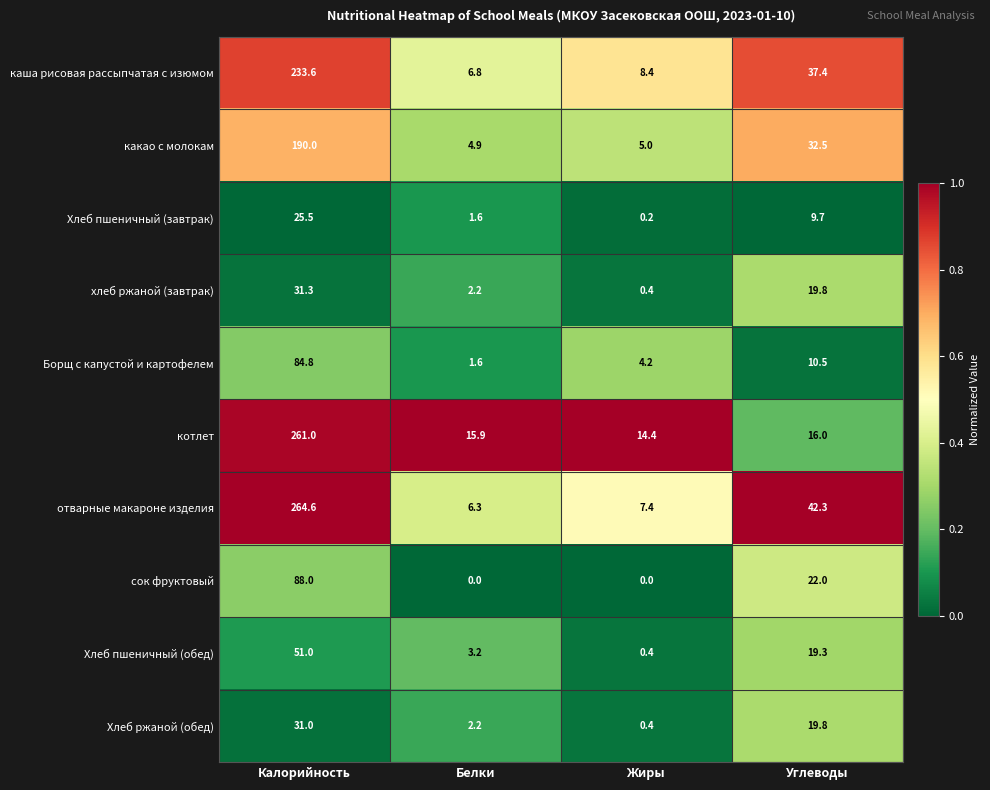

What is the difference between the maximum and minimum values in the Борщ с капустой и картофелем series?

83.2